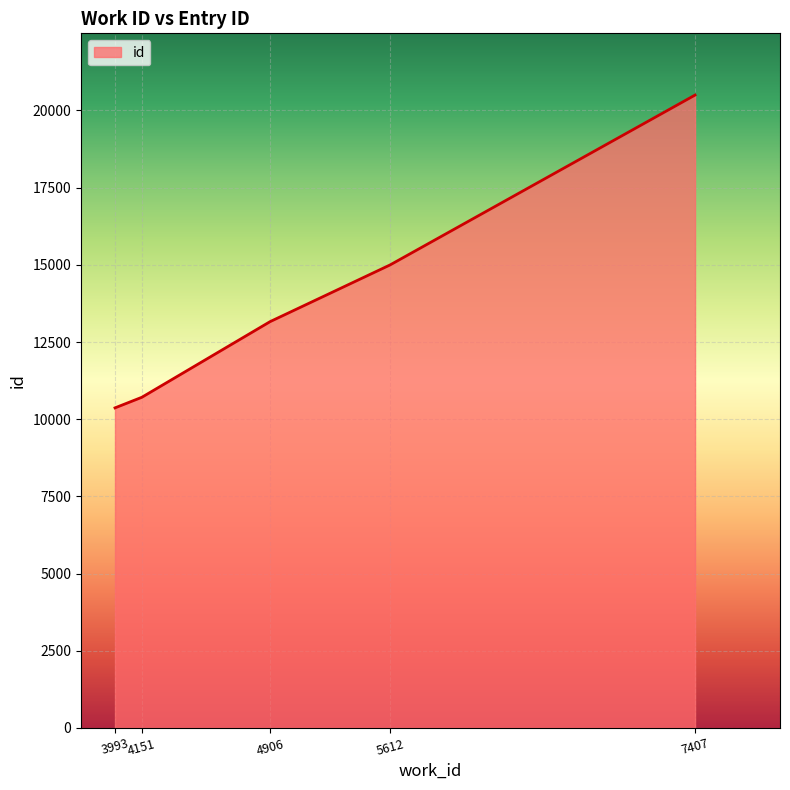

Approximately how many times larger is the value at 3993 compared to 7407?

0.5